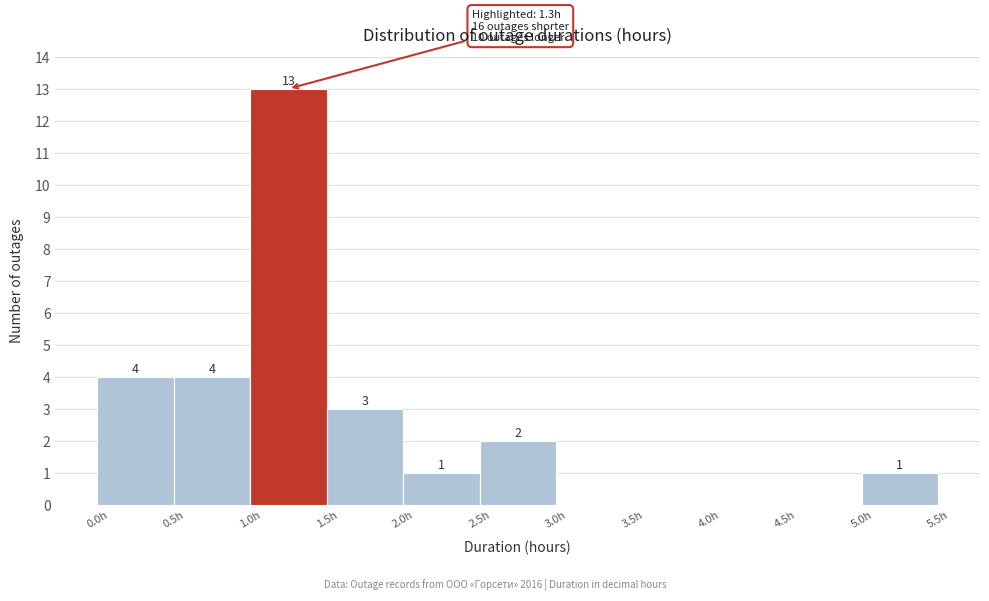

Over which range of the x-axis is the bar tallest?

1.0 to 1.5